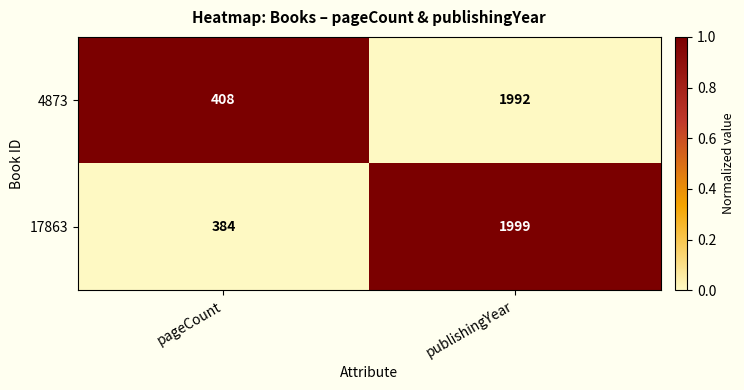

Which series changed the most between pageCount and publishingYear?

17863